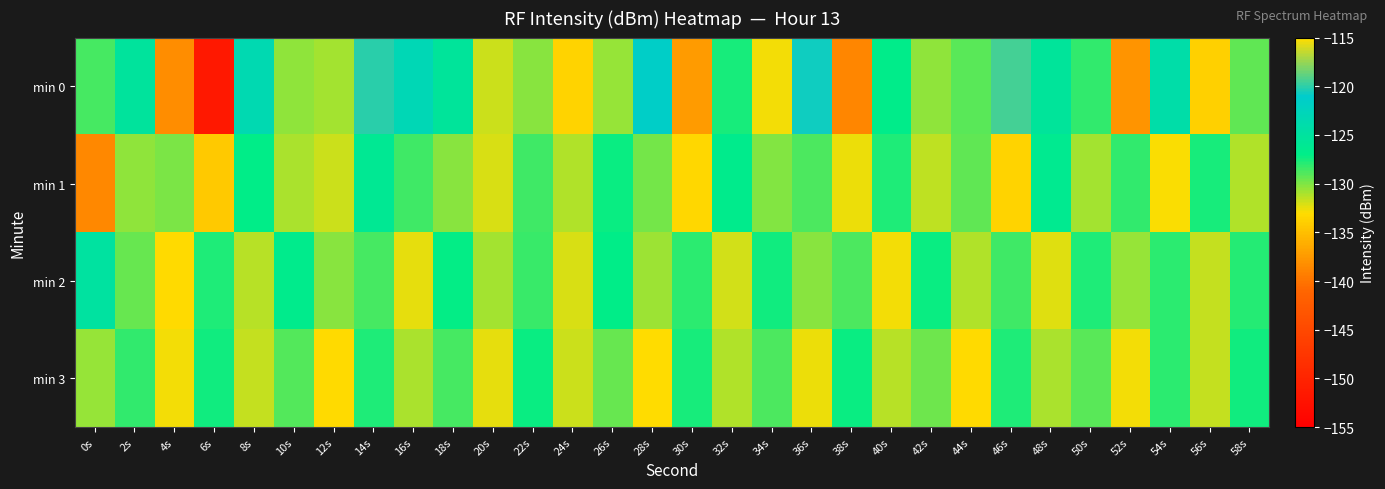

What is the difference between the highest and lowest values at 30s?

9.8